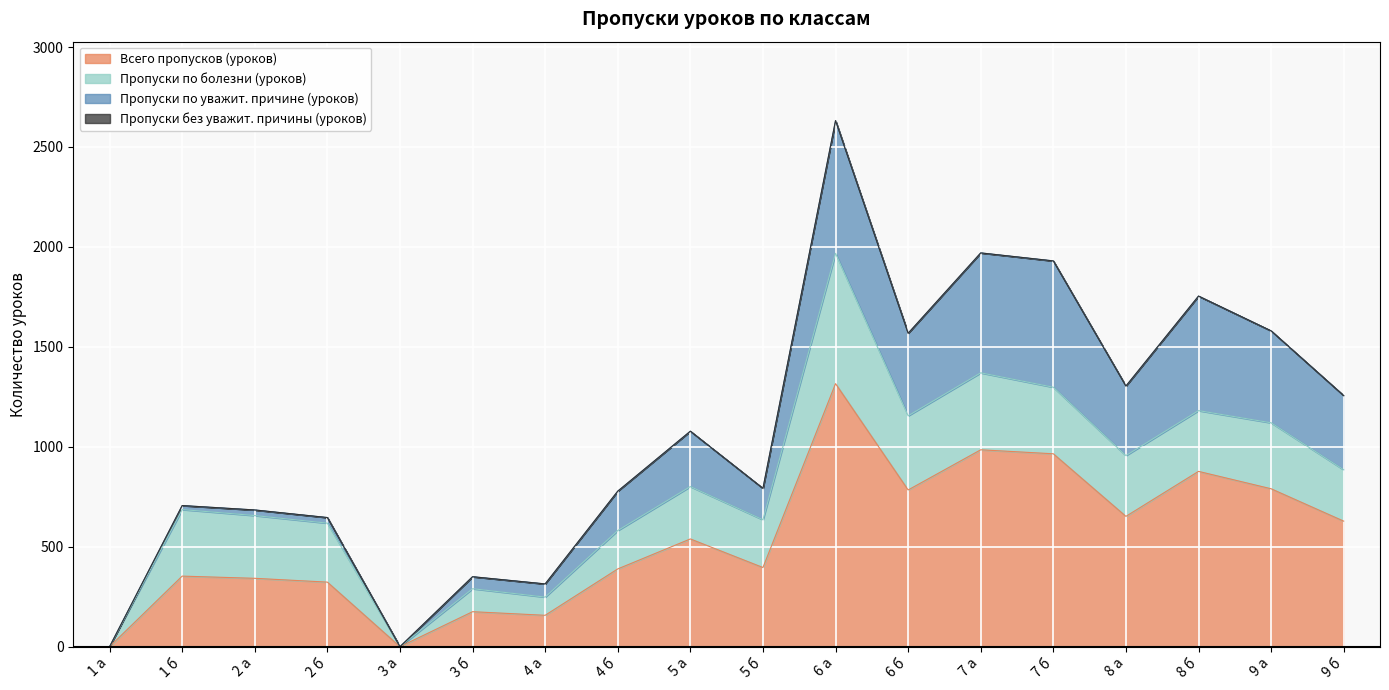

Between 4 а and 5 б, which series saw the biggest shift?

Всего пропусков (уроков)